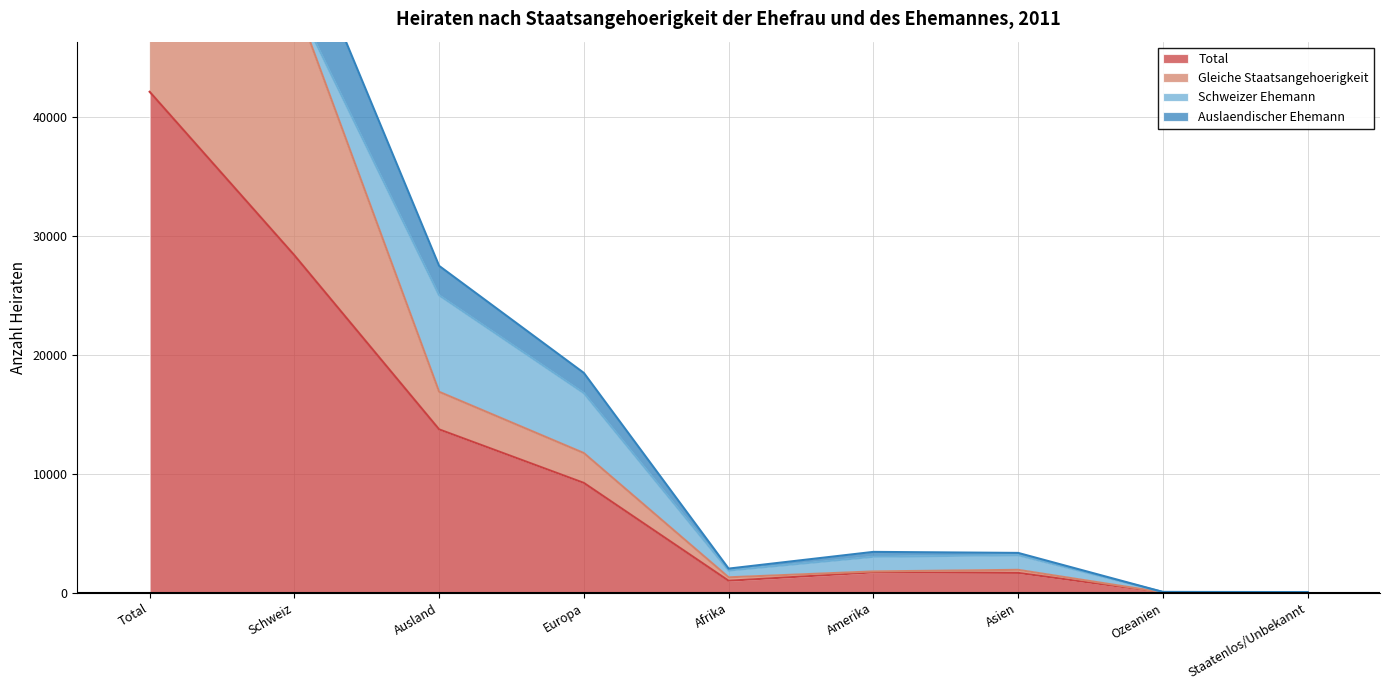

True or false: Gleiche Staatsangehoerigkeit has a value of 7160 at Ausland.

False